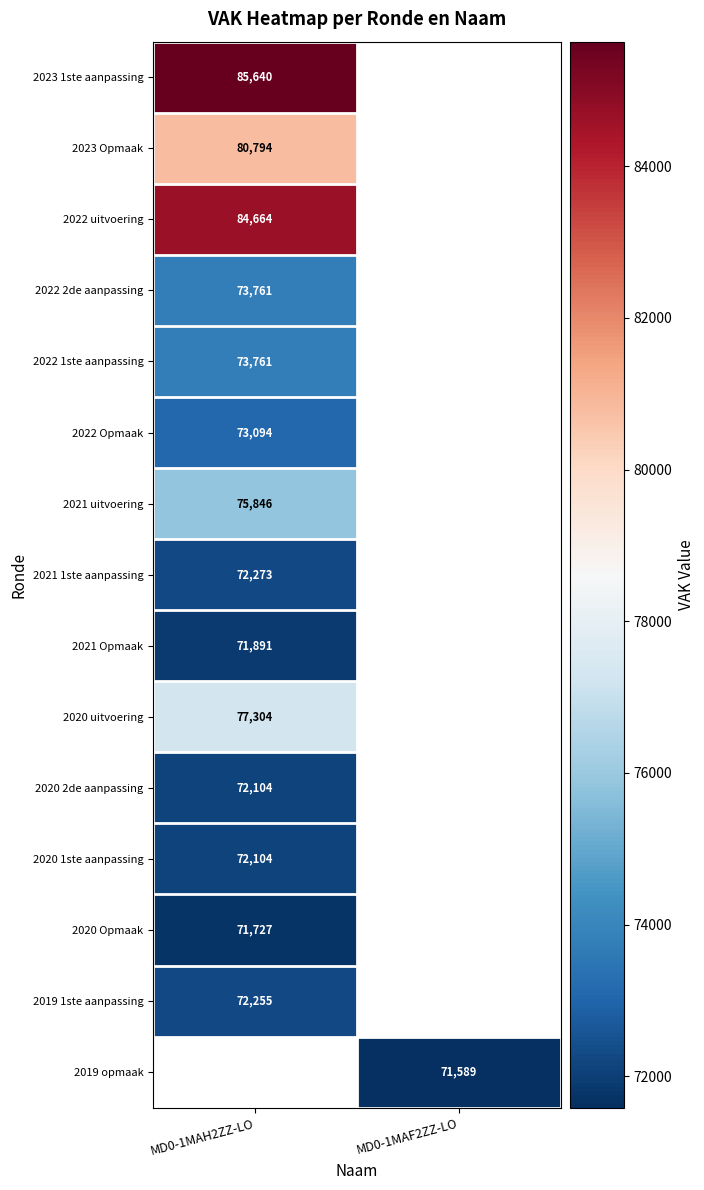

The value of 2021 1ste aanpassing at MD0-1MAH2ZZ-LO is 14734. True or false?

False